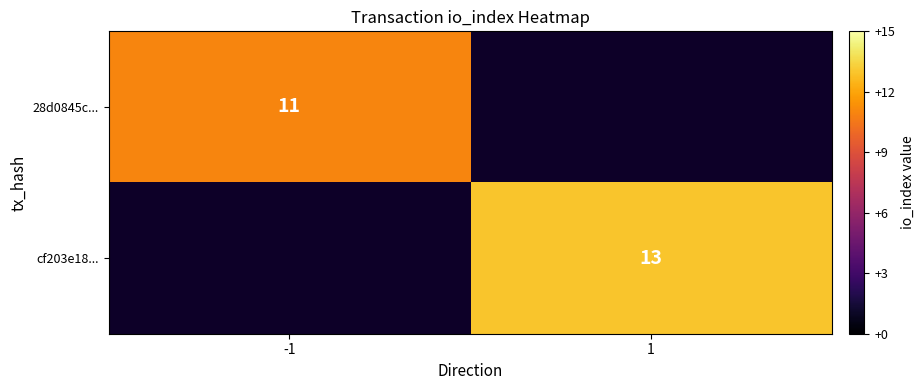

Is the value of 28d0845c... at -1 greater than the value of cf203e18... at 1?

No